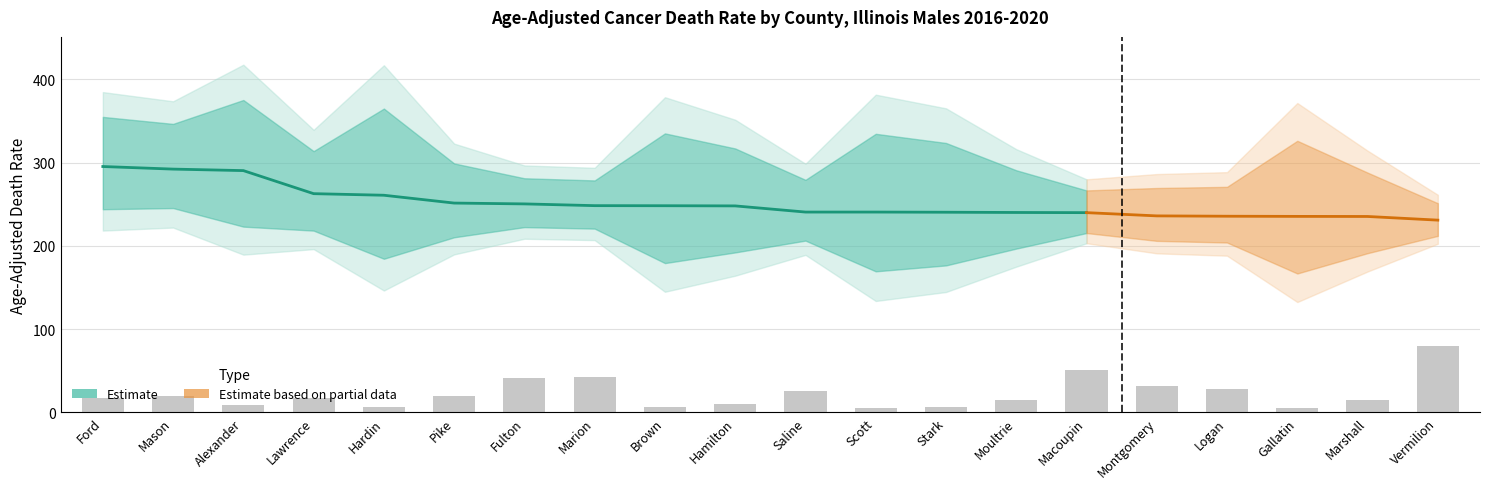

Reading left to right, transcribe all the data shown in this chart.

Rate: Ford=295.4	Mason=292.3	Alexander=290.5	Lawrence=262.8	Hardin=260.9	Pike=251.5	Fulton=250.5	Marion=248.4	Brown=248.3	Hamilton=248.1	Saline=240.7	Scott=240.7	Stark=240.5	Moultrie=240.2	Macoupin=240.0	Montgomery=236.1	Logan=235.7	Gallatin=235.5	Marshall=235.4	Vermilion=231.0
Upper CI: Ford=355.0	Mason=346.6	Alexander=375.3	Lawrence=313.9	Hardin=365.0	Pike=299.1	Fulton=281.3	Marion=278.7	Brown=335.2	Hamilton=317.1	Saline=279.4	Scott=334.7	Stark=323.7	Moultrie=290.9	Macoupin=266.7	Montgomery=269.6	Logan=271.0	Gallatin=326.3	Marshall=288.1	Vermilion=251.3
Lower CI: Ford=244.1	Mason=245.5	Alexander=223.2	Lawrence=218.4	Hardin=184.6	Pike=210.4	Fulton=222.6	Marion=220.8	Brown=179.4	Hamilton=192.2	Saline=206.4	Scott=169.5	Stark=176.6	Moultrie=196.8	Macoupin=215.5	Montgomery=206.1	Logan=204.1	Gallatin=166.9	Marshall=191.3	Vermilion=212.1
Count: Ford=25.0	Mason=29.0	Alexander=13.0	Lawrence=25.0	Hardin=9.0	Pike=28.0	Fulton=60.0	Marion=62.0	Brown=9.0	Hamilton=14.0	Saline=37.0	Scott=8.0	Stark=10.0	Moultrie=22.0	Macoupin=74.0	Montgomery=46.0	Logan=41.0	Gallatin=8.0	Marshall=21.0	Vermilion=115.0